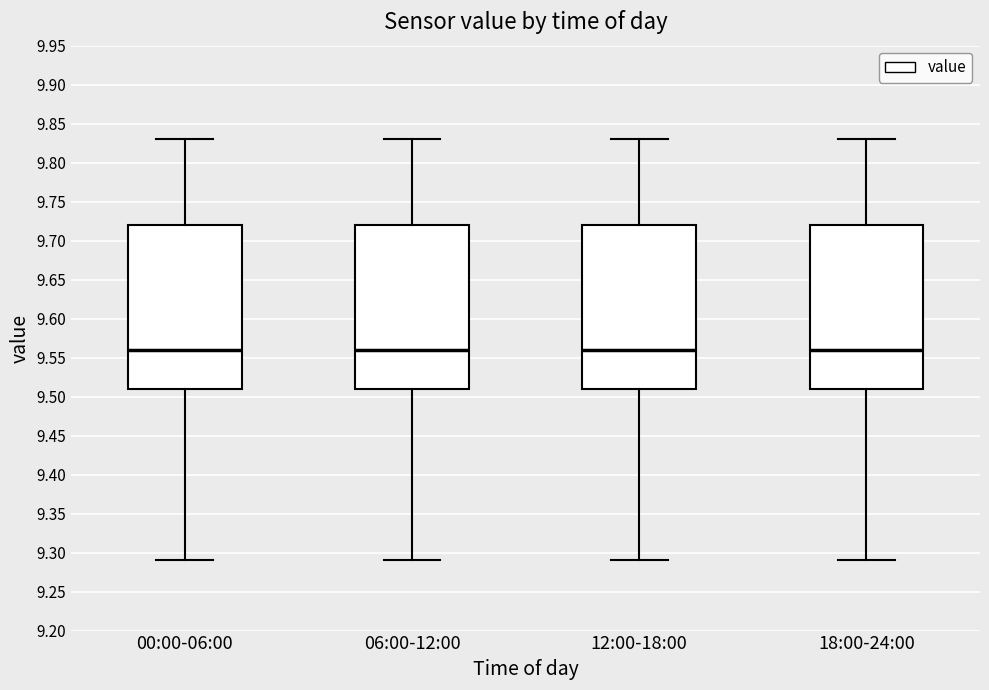

Where is the upper edge of the box for 12:00-18:00 on the y-axis? The values are not printed on the chart, so give them approximately, as read against the axis.

9.72